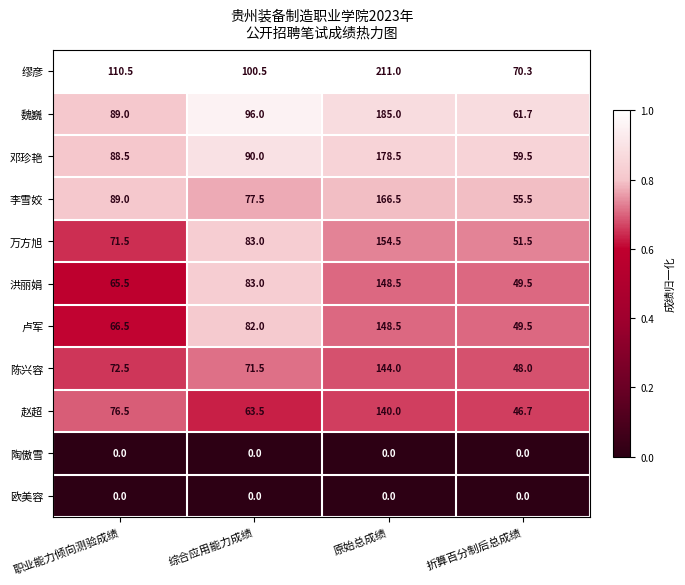

What is the difference between the second highest and minimum values in the 万方旭 series?

31.5